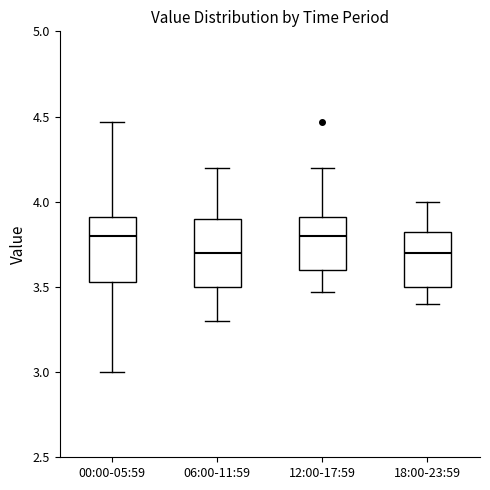

Reading left to right, transcribe this box plot: for each box, give where its median line is, the range the box spans, and where its two whiskers end, as read against the y-axis. The values are not printed on the chart, so give them approximately, as read against the axis.

00:00-05:59: median 3.80, box 3.55 to 3.90, whiskers 3.00 to 4.45
06:00-11:59: median 3.70, box 3.50 to 3.90, whiskers 3.30 to 4.20
12:00-17:59: median 3.80, box 3.60 to 3.90, whiskers 3.45 to 4.20
18:00-23:59: median 3.70, box 3.50 to 3.85, whiskers 3.40 to 4.00